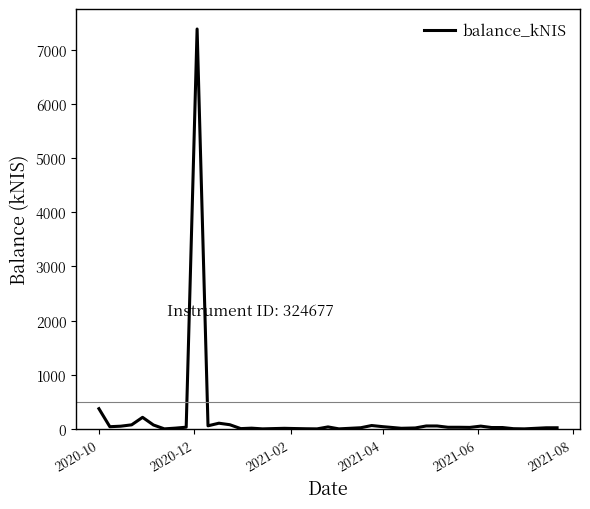

How many lines are shown in the chart?

1